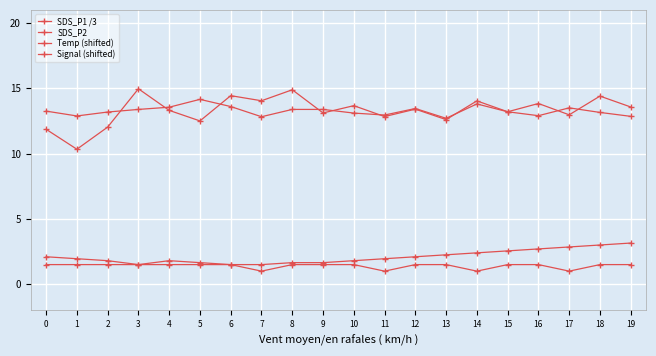

Which category has the lowest value in the Temp (shifted) series?

3